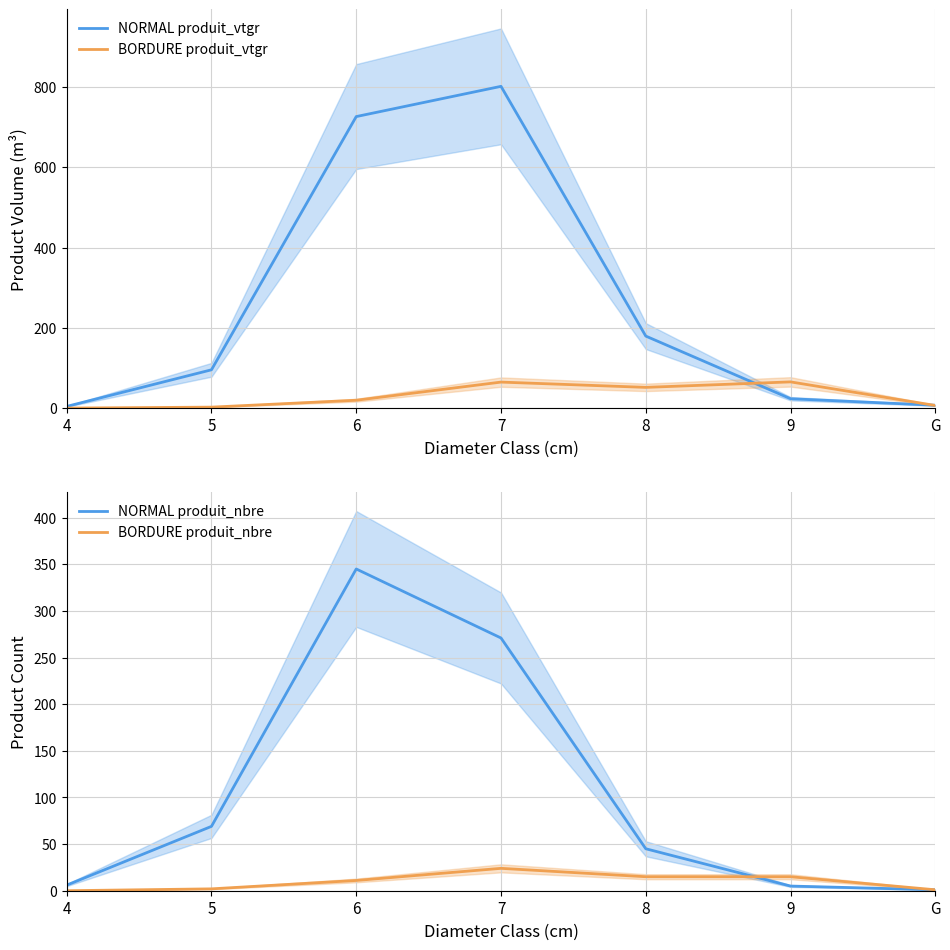

True or false: NORMAL produit_vtgr and BORDURE produit_nbre intersect in this chart.

False